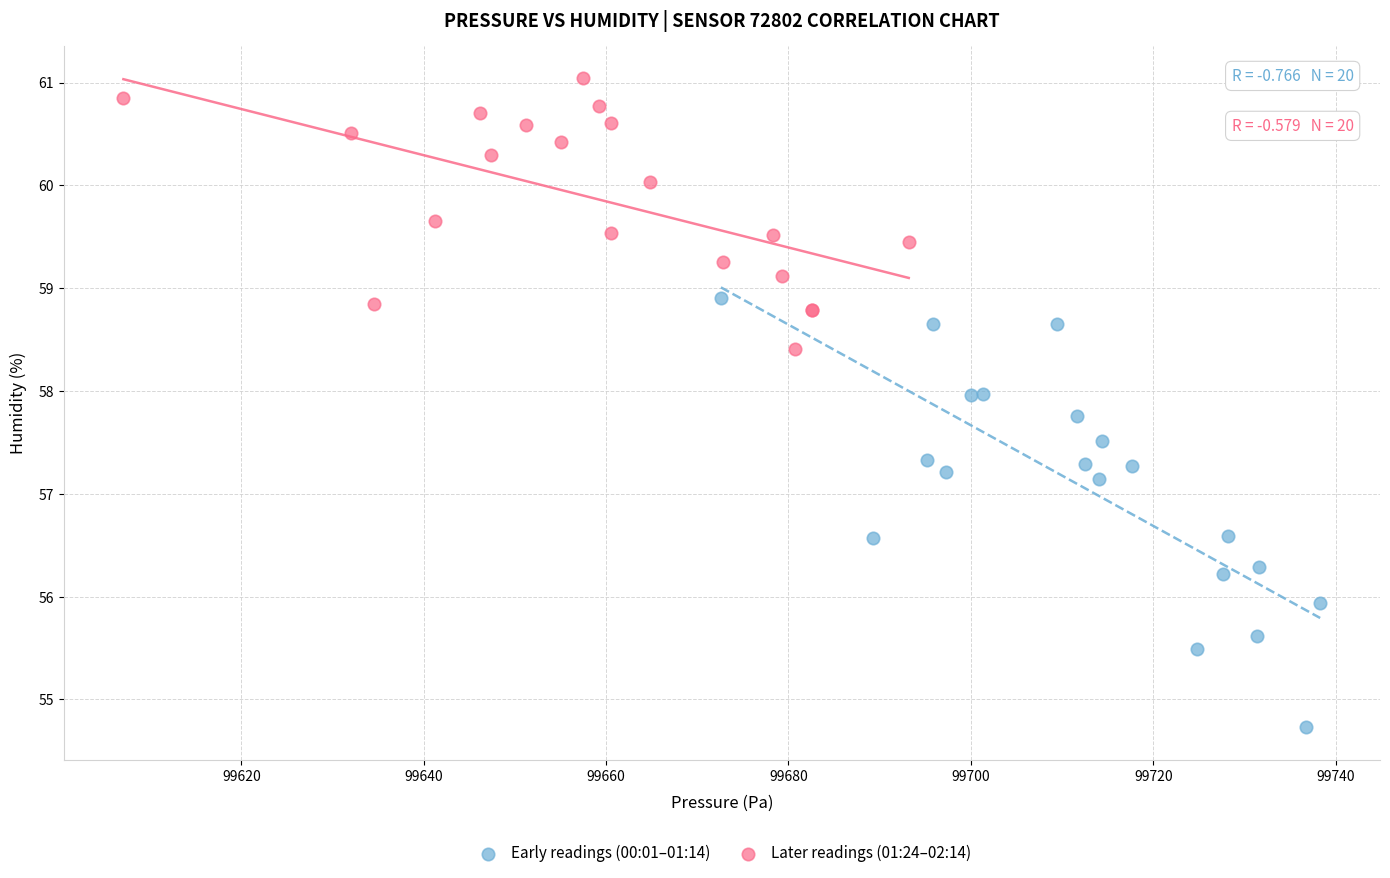

Which series contains the highest Y value?

Later readings (01:24–02:14)